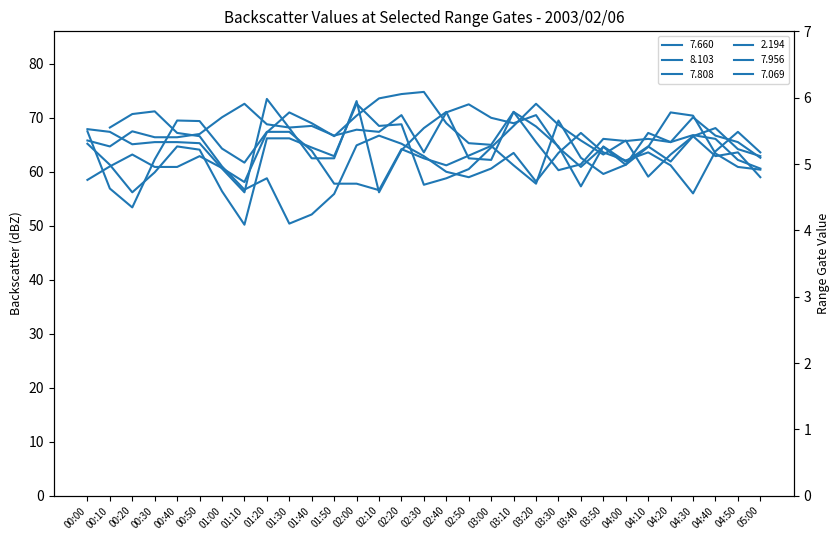

Where is the first local minimum for 7.069?

00:10